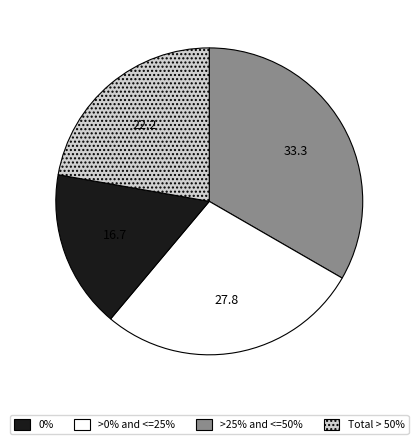

Is there a majority slice in this chart?

No